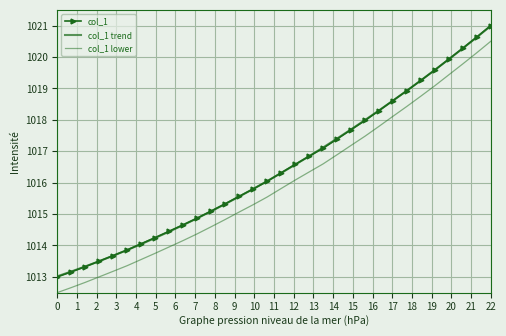

How many categories are shown in the chart?

32